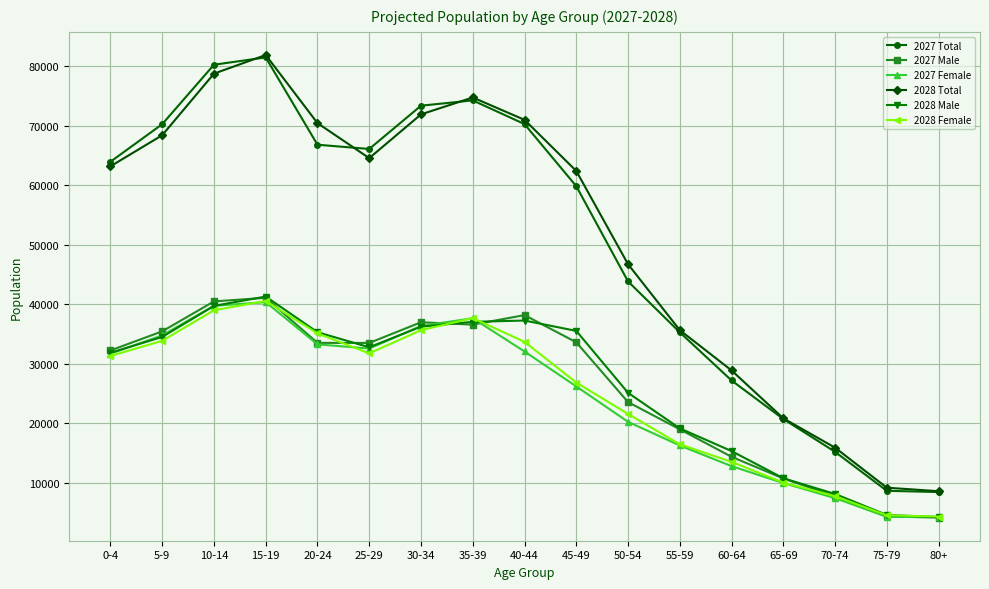

What is the spread (max minus min) of values at 5-9?

36365